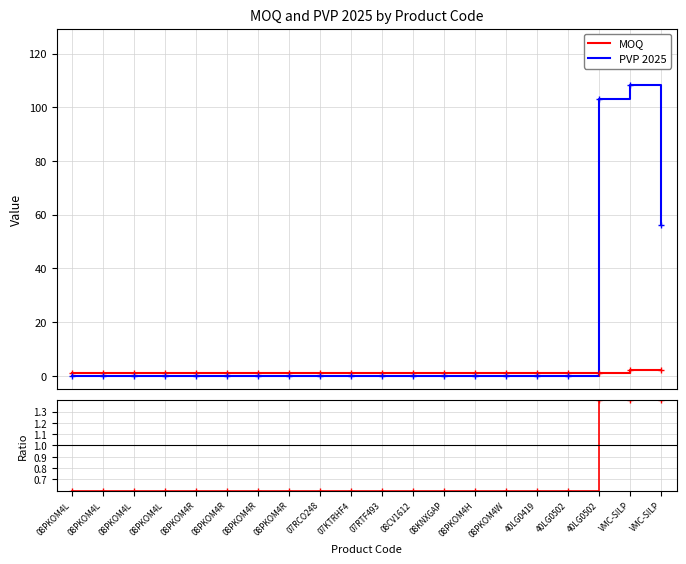

Is it true that PVP 2025 equals 38.8 at 08PKOM4R?

False